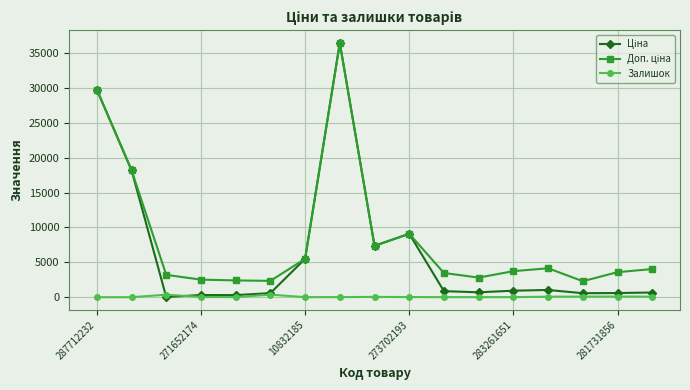

What is the maximum value shown in the chart?

36424.0